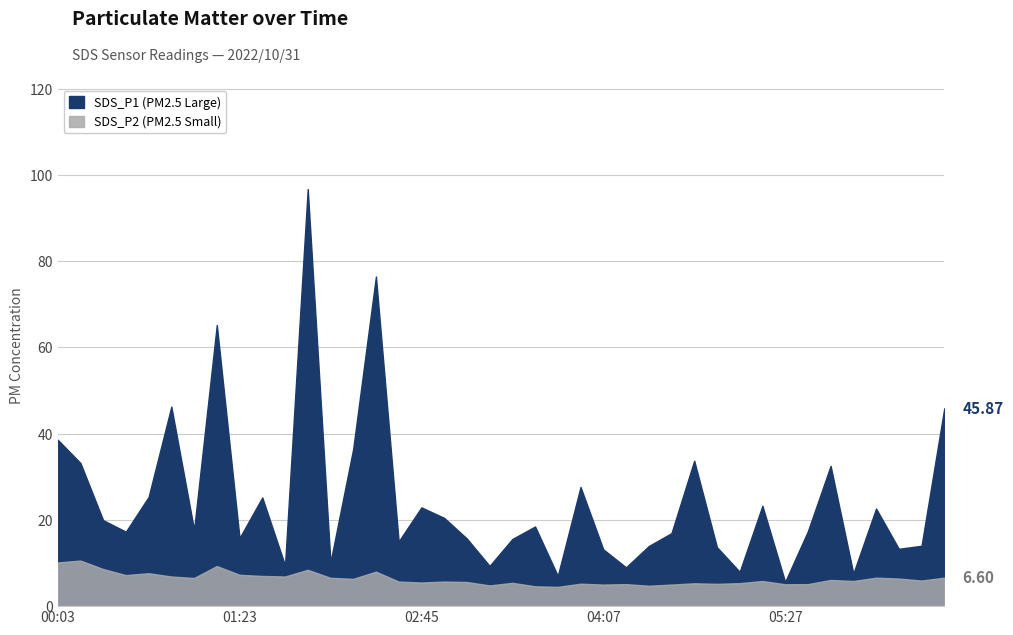

Reading left to right, extract all data points from this chart.

SDS_P1: 38.6	33.2	19.9	17.3	25.3	46.3	17.7	65.2	15.8	25.2	9.5	96.7	10.2	36.5	76.4	15.0	22.9	20.5	15.7	9.3	15.6	18.5	7.0	27.6	13.2	9.0	13.9	16.9	33.7	13.7	8.0	23.3	5.6	17.4	32.5	7.6	22.6	13.3	14.0	45.9
SDS_P2: 10.1	10.6	8.6	7.2	7.6	6.9	6.5	9.3	7.3	7.0	6.9	8.4	6.6	6.3	8.0	5.7	5.5	5.7	5.6	4.8	5.4	4.6	4.5	5.2	5.0	5.1	4.7	5.0	5.3	5.2	5.3	5.8	5.1	5.1	6.1	5.8	6.6	6.4	5.9	6.6